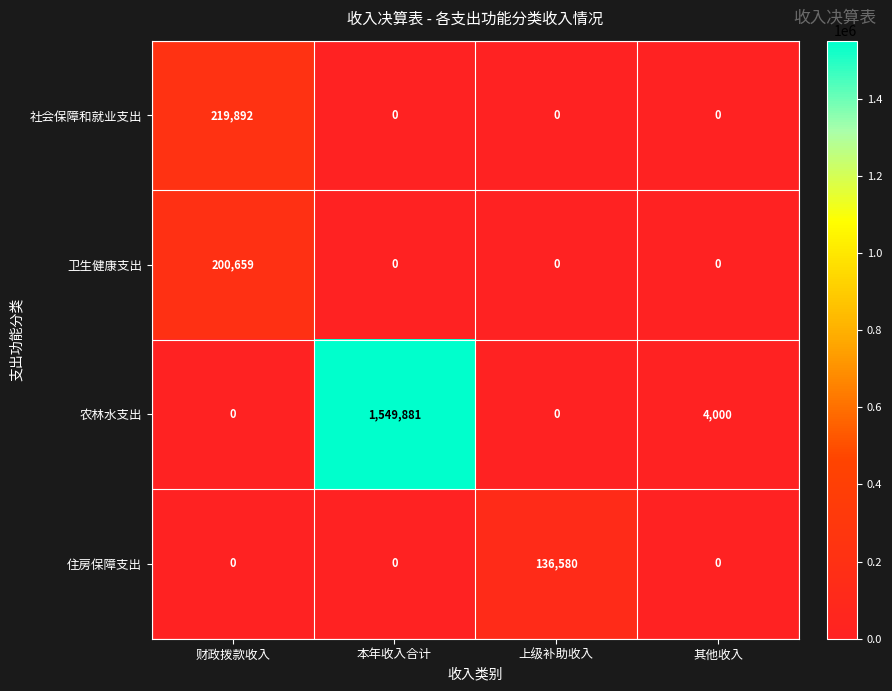

What is the average value of the 农林水支出 series?

388470